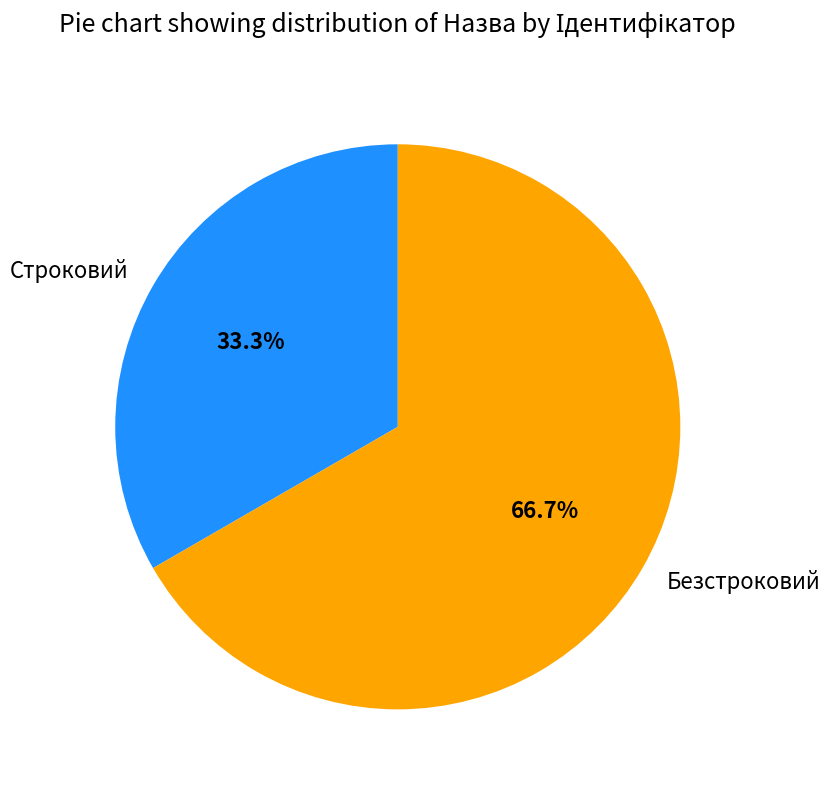

How many segments does this pie chart have?

2